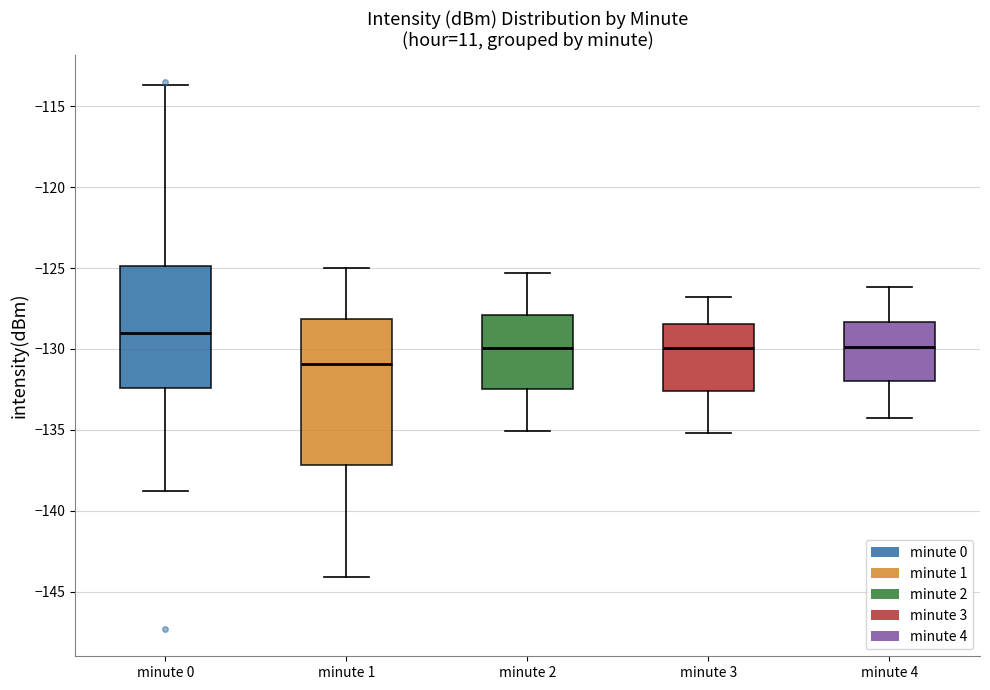

Which box has the lowest median line?

minute 1